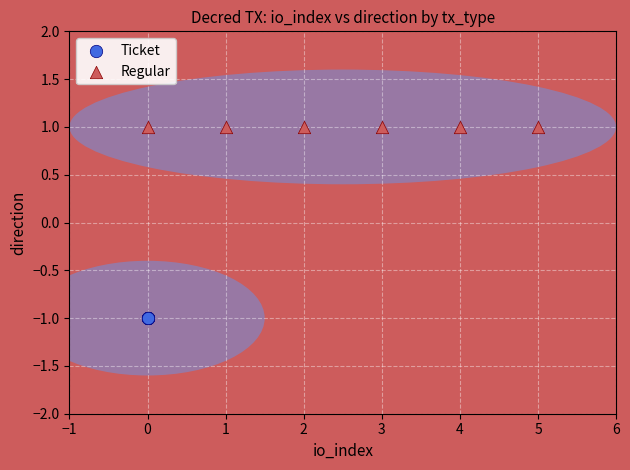

Which series reaches the maximum Y coordinate?

Regular